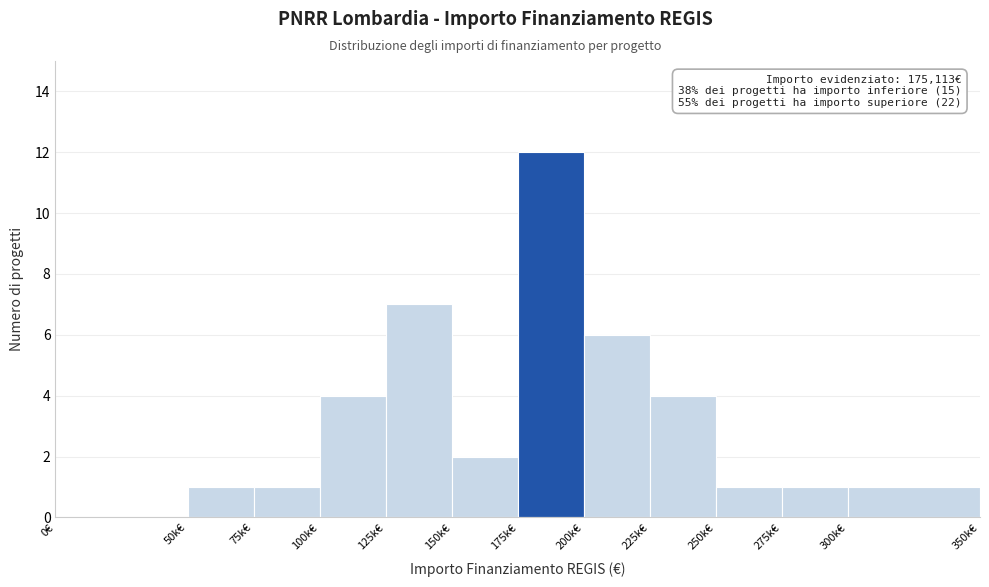

Reading left to right, list all the values displayed in this chart.

0€=0	50k€=1	75k€=1	100k€=4	125k€=7	150k€=2	175k€=12	200k€=6	225k€=4	250k€=1	275k€=1	300k€=1